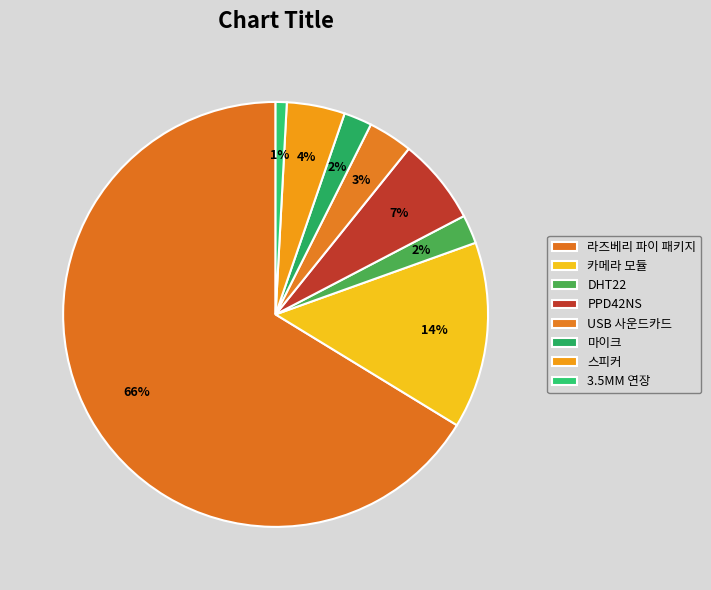

How many slices are in this pie chart?

8